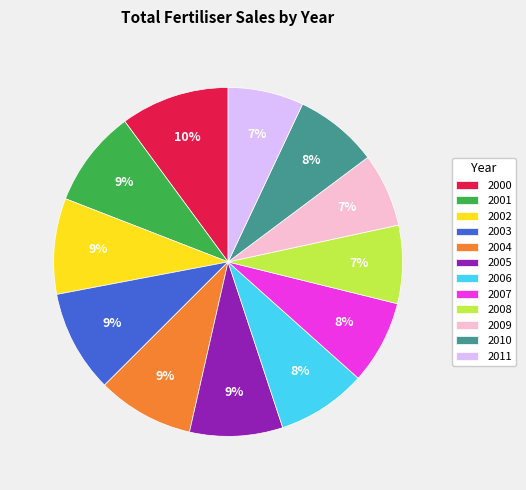

Which category has the biggest portion of the pie?

2000